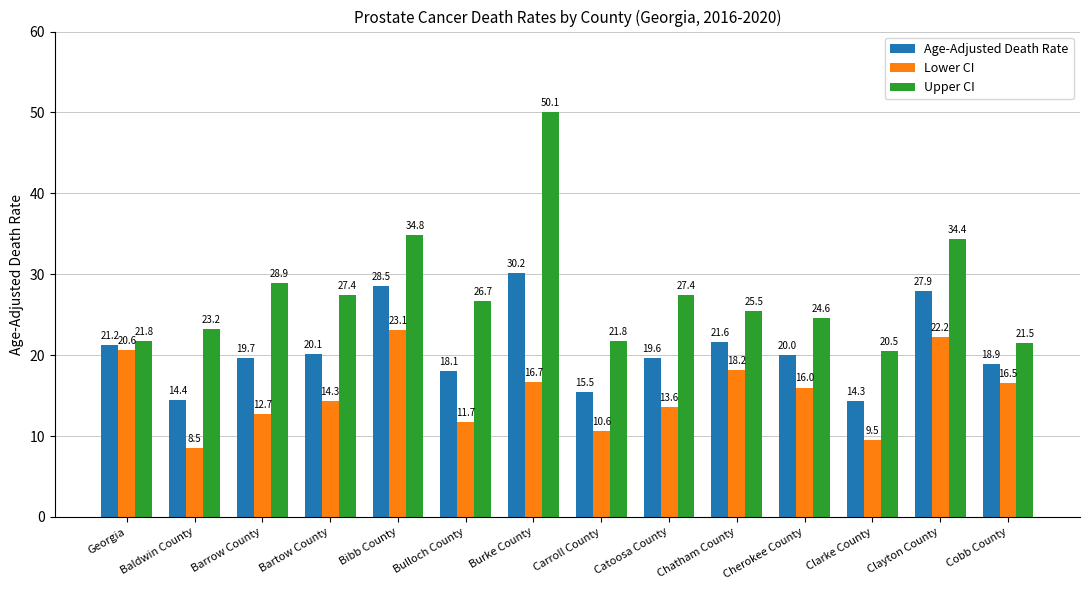

What is the greatest value displayed?

50.1